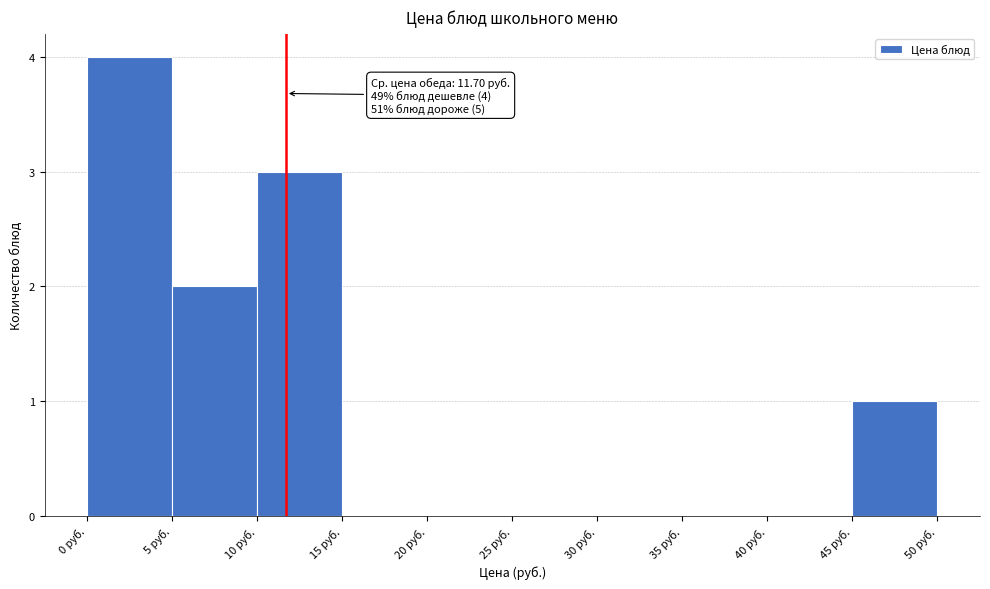

Over which range of the x-axis is the bar tallest?

0 to 5